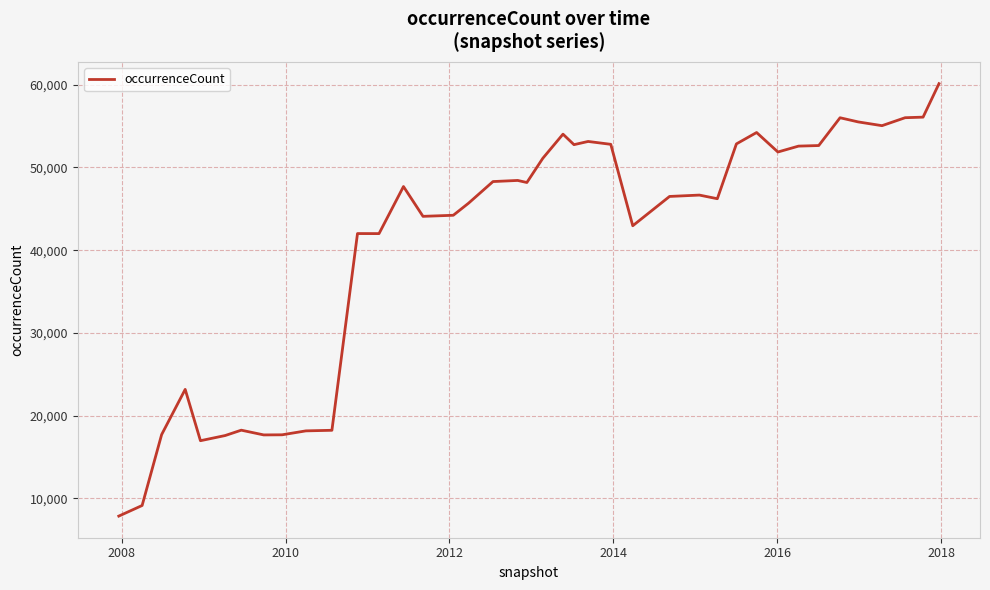

What is the greatest value displayed?

60129